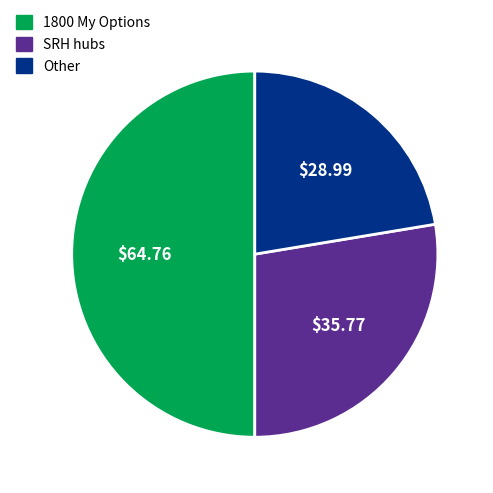

Combined, do 1800 My Options and SRH hubs account for over 50%?

Yes